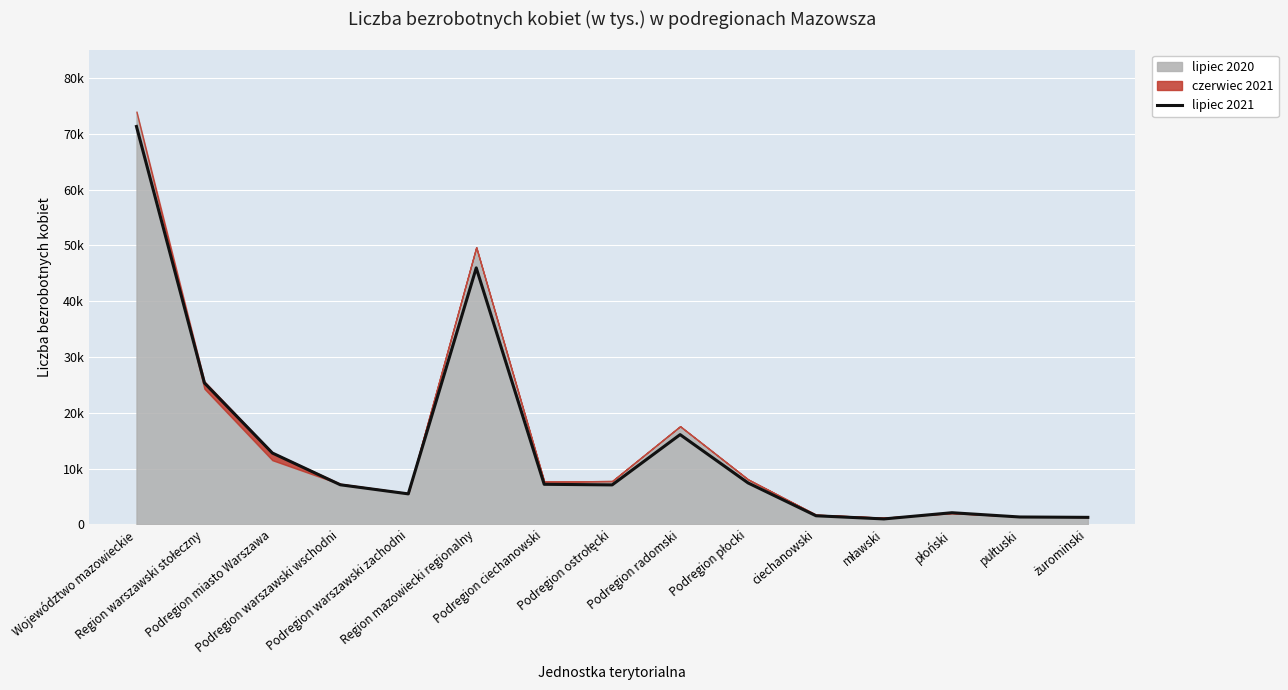

Between Podregion radomski and żurominski, which is larger?

Podregion radomski